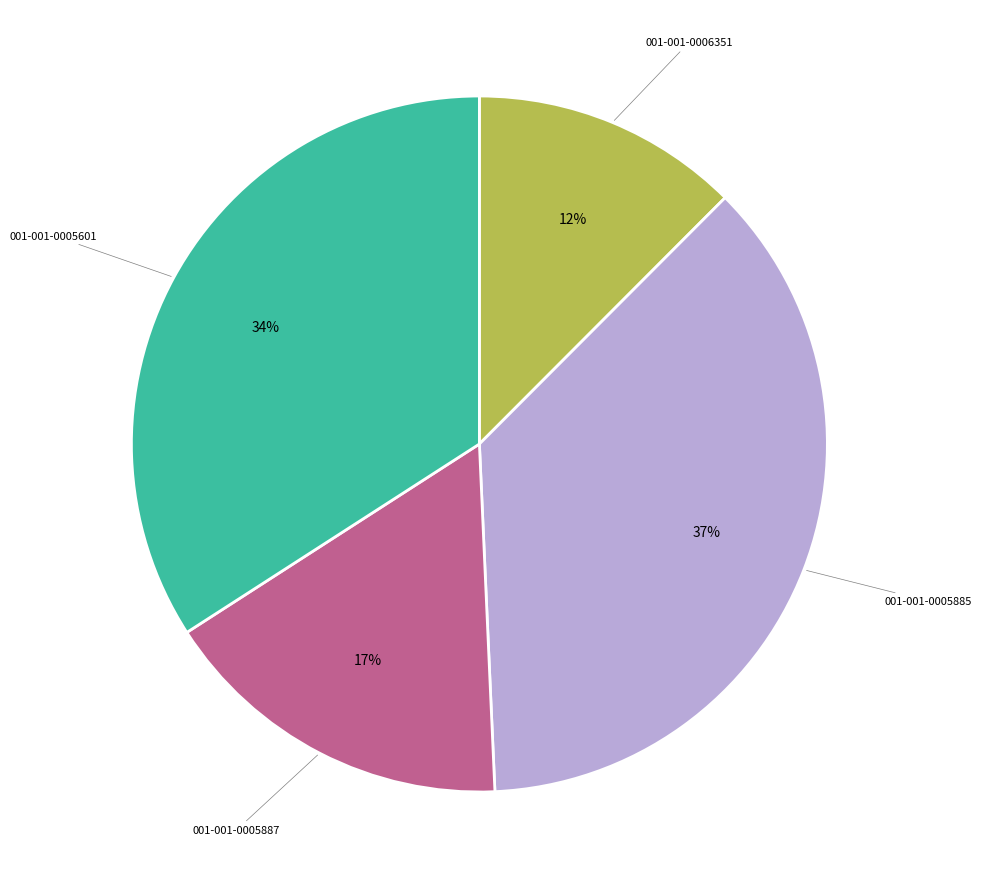

What percentage is the 001-001-0005887 slice, to the nearest percent?

17%